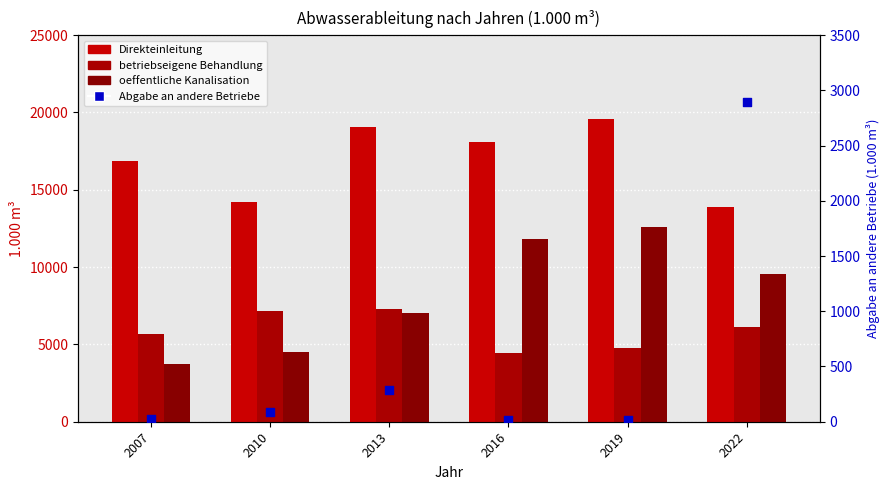

At how many categories does at least one series exceed 2931?

6